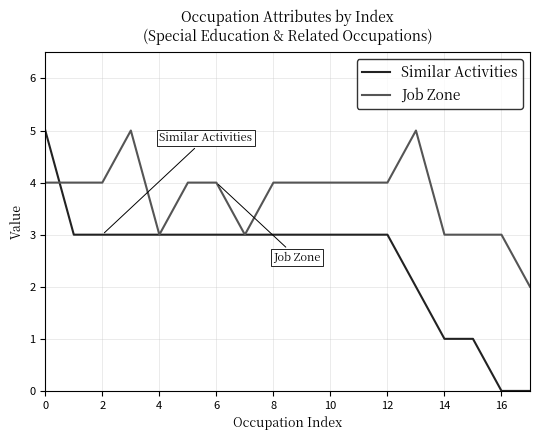

Which series has the largest range (max minus min)?

Similar Activities